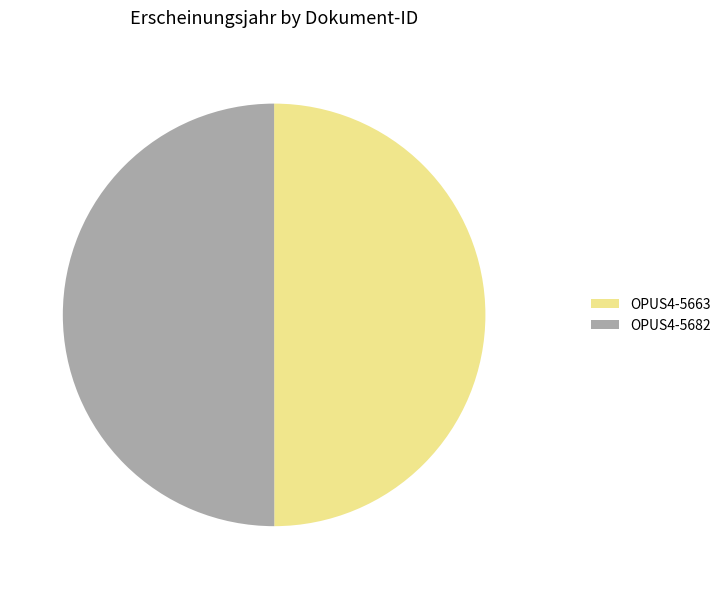

Is the sum of OPUS4-5682 and OPUS4-5663 greater than half?

Yes